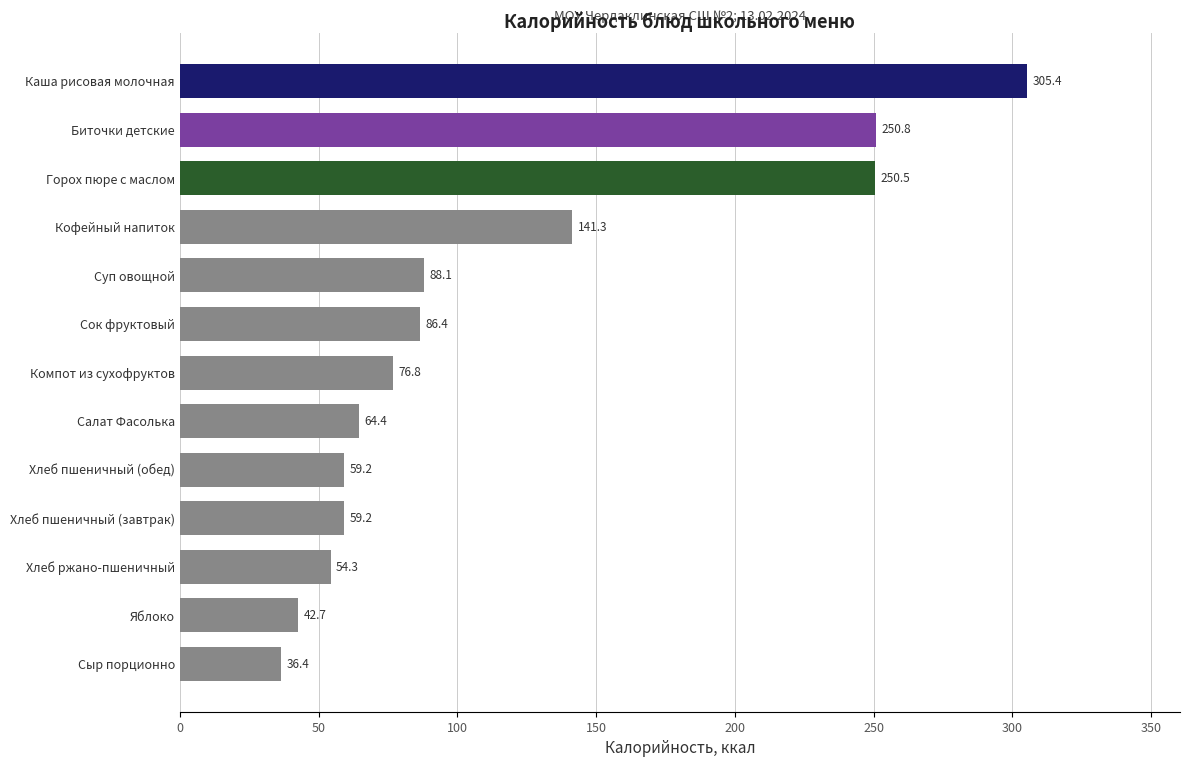

Which label corresponds to the smallest value in the chart?

Сыр порционно